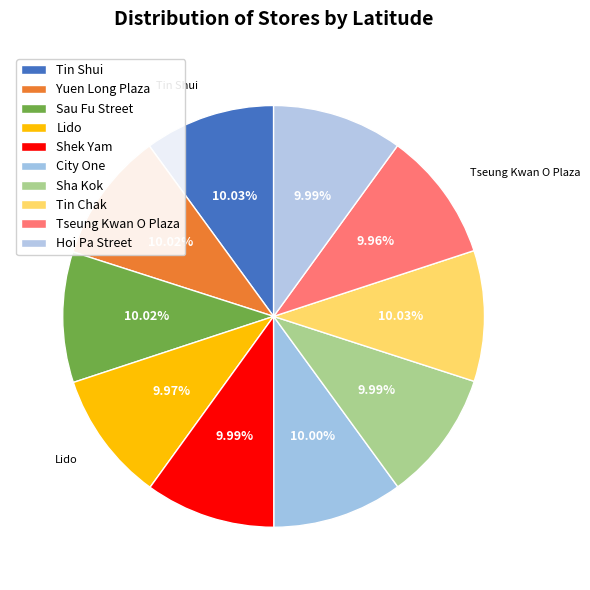

Is the sum of Tin Shui and Yuen Long Plaza greater than half?

No